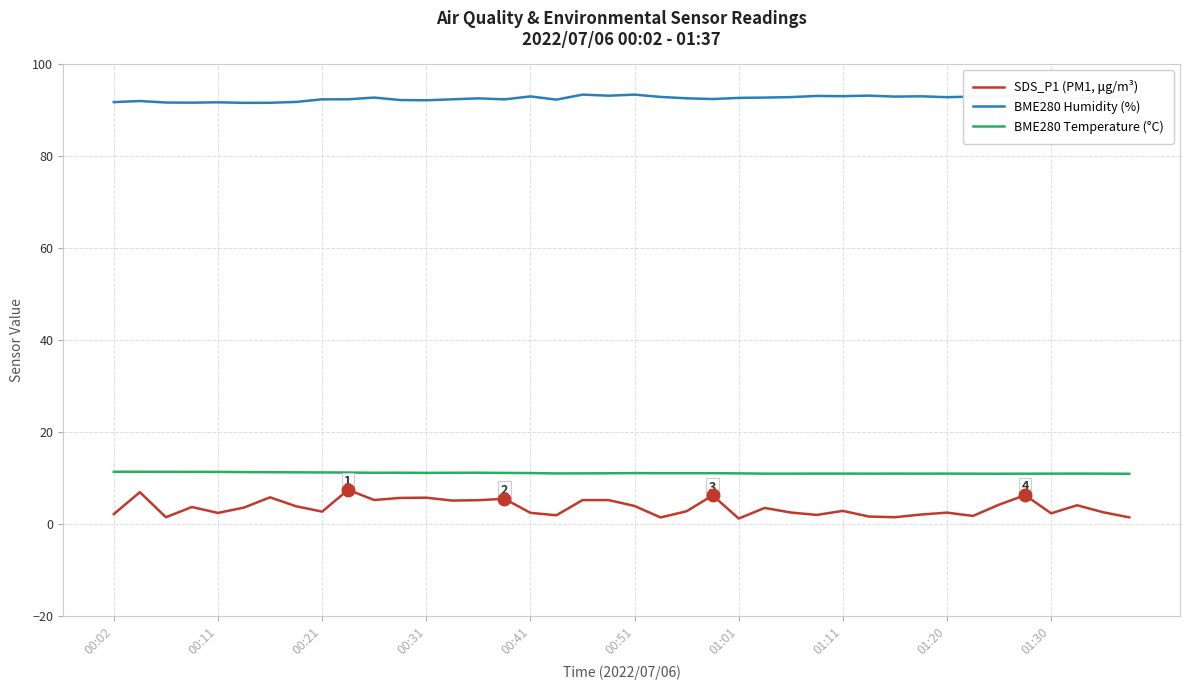

Which series has the largest total across all categories?

BME280 Humidity (%)